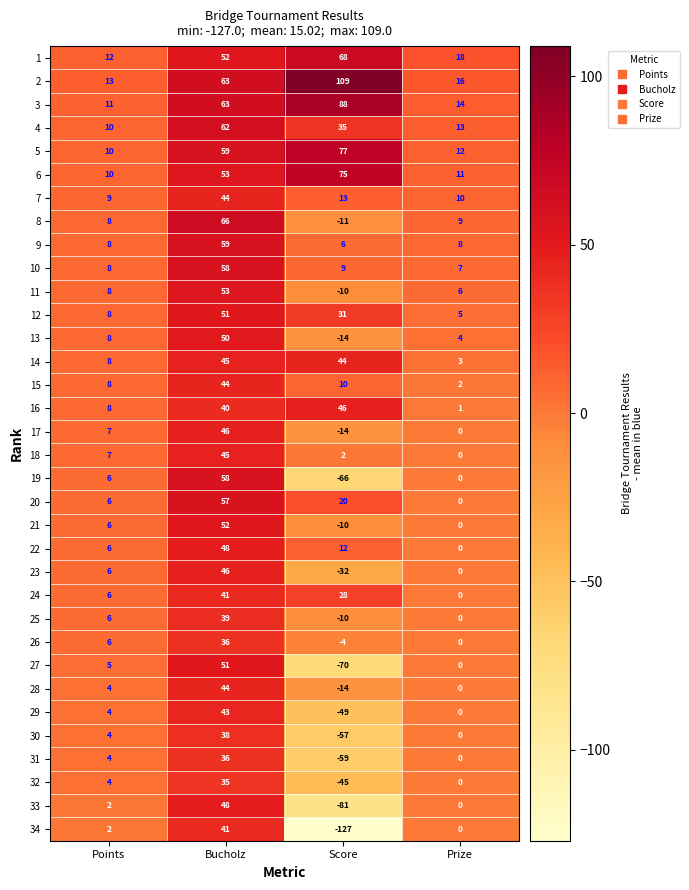

What is the average value of the 25 series?

9